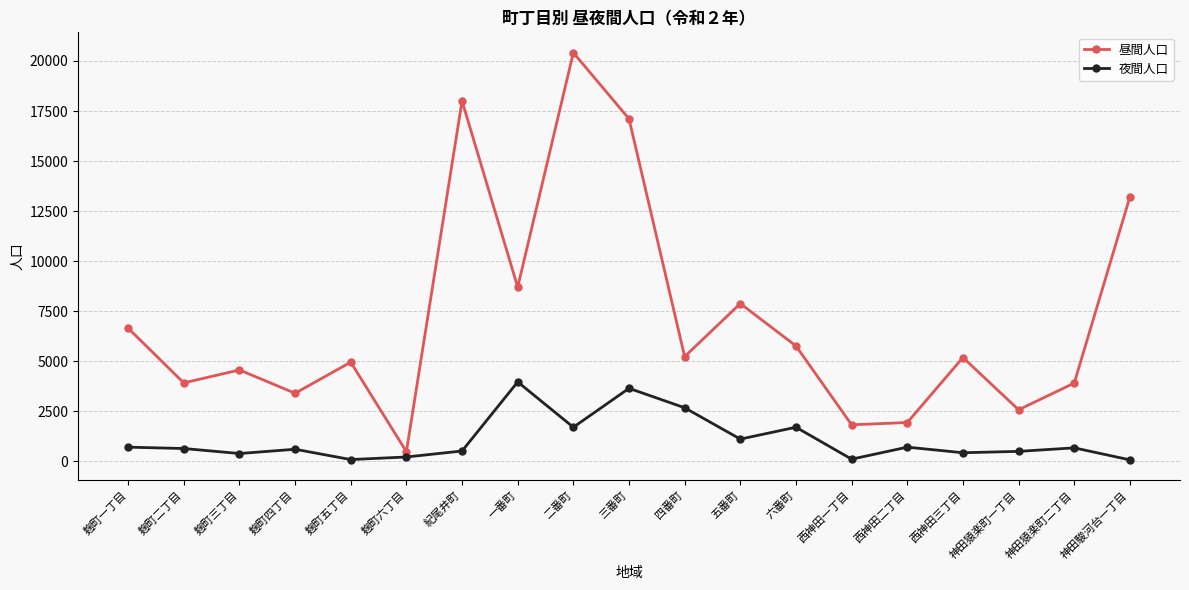

Which category has the highest value in the 昼間人口 series?

二番町